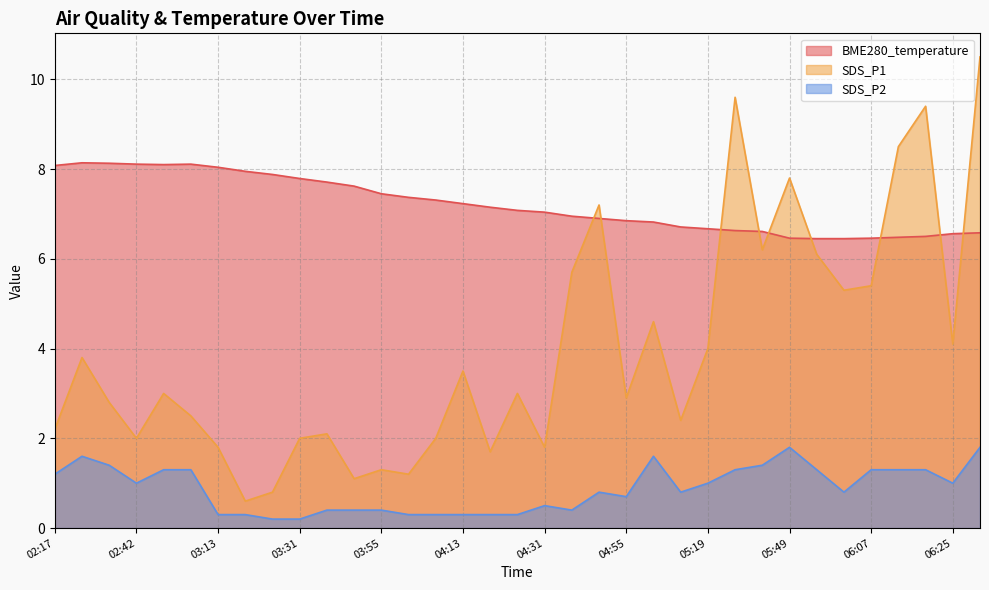

Reading left to right, what are all the values shown in this chart?

BME280_temperature: 02:17=8.1	02:30=8.1	02:36=8.1	02:42=8.1	02:48=8.1	02:54=8.1	03:13=8.0	03:19=8.0	03:25=7.9	03:31=7.8	03:37=7.7	03:43=7.6	03:55=7.5	04:01=7.4	04:07=7.3	04:13=7.2	04:19=7.2	04:25=7.1	04:31=7.0	04:43=7.0	04:49=6.9	04:55=6.8	05:01=6.8	05:13=6.7	05:19=6.7	05:25=6.6	05:31=6.6	05:49=6.5	05:55=6.5	06:01=6.5	06:07=6.5	06:13=6.5	06:19=6.5	06:25=6.6	06:31=6.6
SDS_P1: 02:17=2.2	02:30=3.8	02:36=2.8	02:42=2.0	02:48=3.0	02:54=2.5	03:13=1.8	03:19=0.6	03:25=0.8	03:31=2.0	03:37=2.1	03:43=1.1	03:55=1.3	04:01=1.2	04:07=2.0	04:13=3.5	04:19=1.7	04:25=3.0	04:31=1.8	04:43=5.7	04:49=7.2	04:55=2.9	05:01=4.6	05:13=2.4	05:19=4.0	05:25=9.6	05:31=6.2	05:49=7.8	05:55=6.1	06:01=5.3	06:07=5.4	06:13=8.5	06:19=9.4	06:25=4.1	06:31=10.5
SDS_P2: 02:17=1.2	02:30=1.6	02:36=1.4	02:42=1.0	02:48=1.3	02:54=1.3	03:13=0.3	03:19=0.3	03:25=0.2	03:31=0.2	03:37=0.4	03:43=0.4	03:55=0.4	04:01=0.3	04:07=0.3	04:13=0.3	04:19=0.3	04:25=0.3	04:31=0.5	04:43=0.4	04:49=0.8	04:55=0.7	05:01=1.6	05:13=0.8	05:19=1.0	05:25=1.3	05:31=1.4	05:49=1.8	05:55=1.3	06:01=0.8	06:07=1.3	06:13=1.3	06:19=1.3	06:25=1.0	06:31=1.8